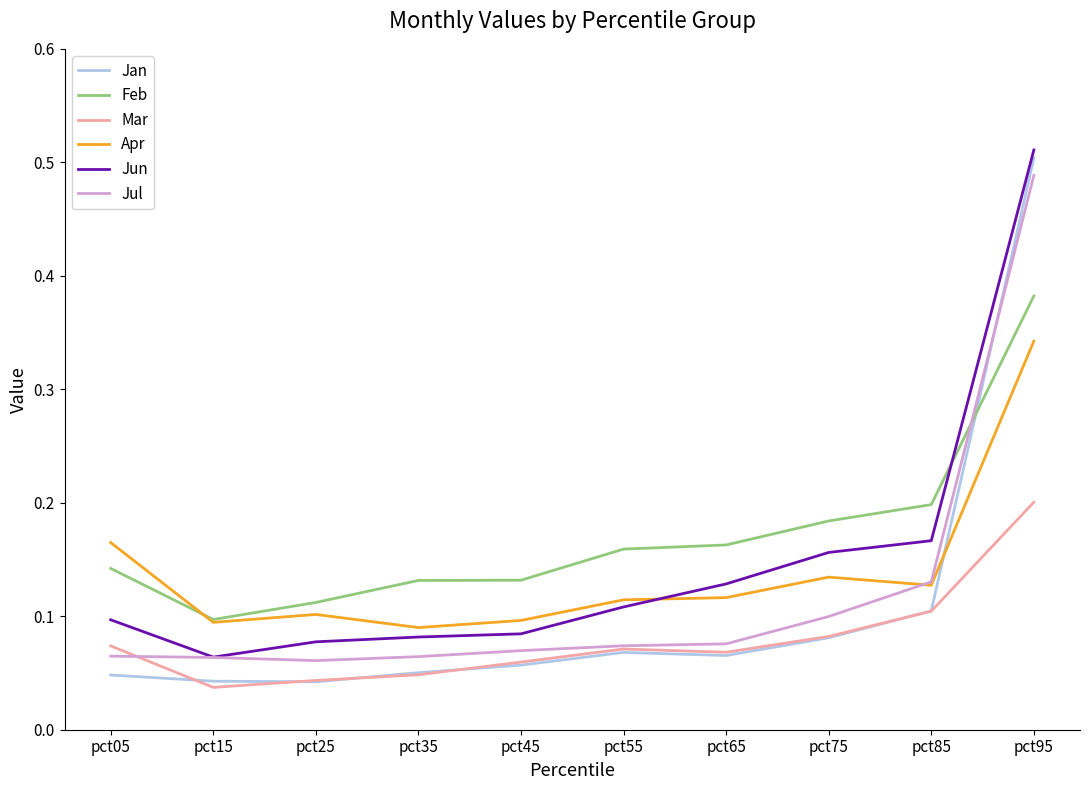

At which category is the sum across all series the highest?

pct95